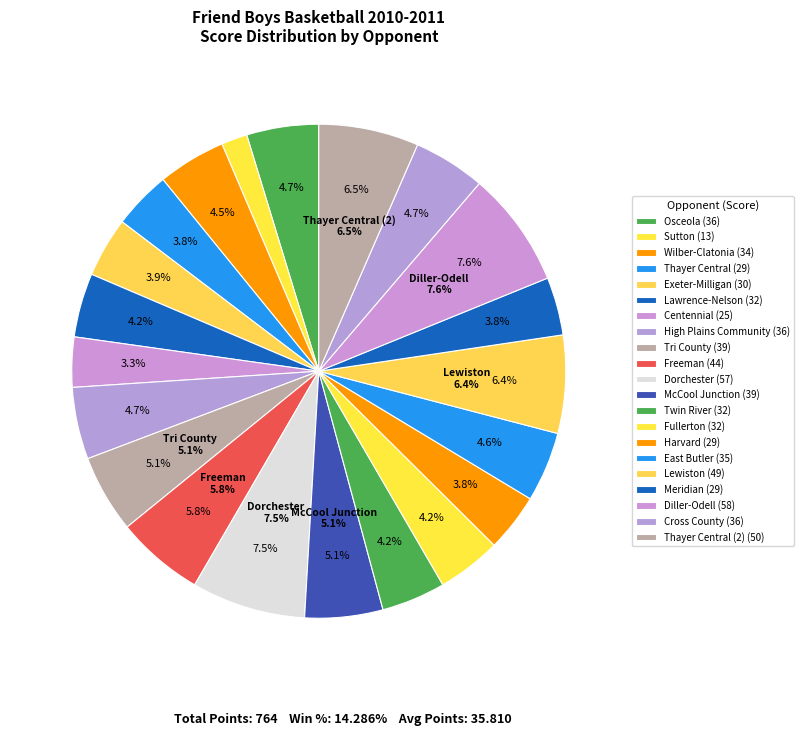

What percentage is the Lewiston slice, to the nearest percent?

6%